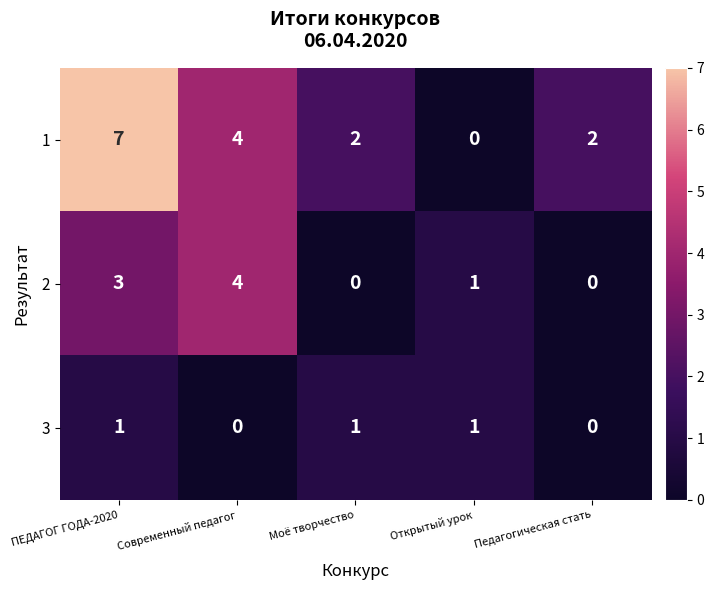

What is the highest value of the 2 series?

4